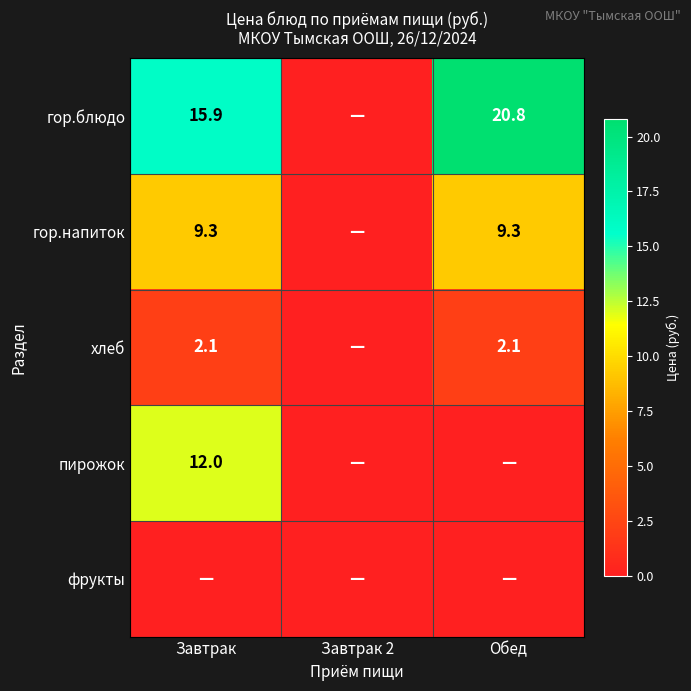

The value of хлеб at Обед is 2.1. True or false?

True